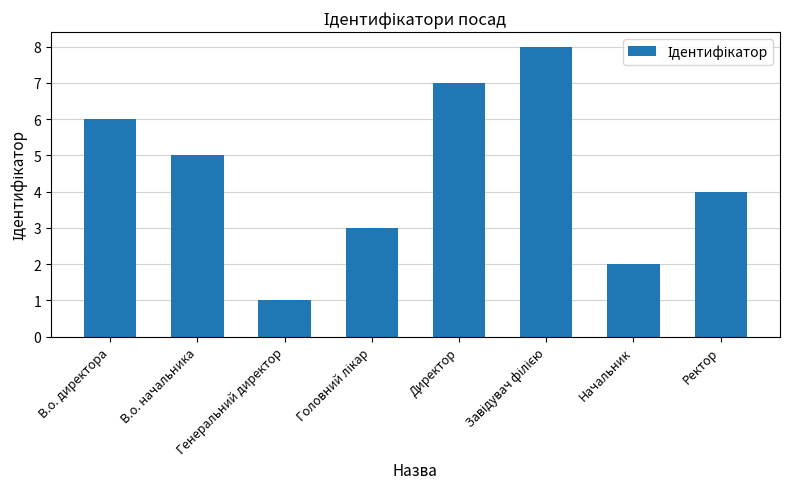

What is the change in value from В.о. директора to Начальник?

-4